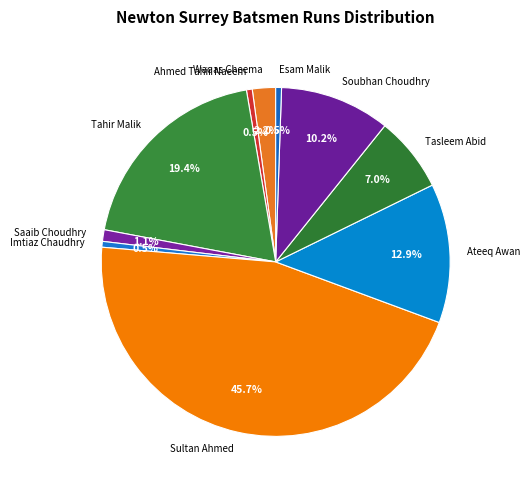

What percentage is the Saaib Choudhry slice, to the nearest percent?

1%